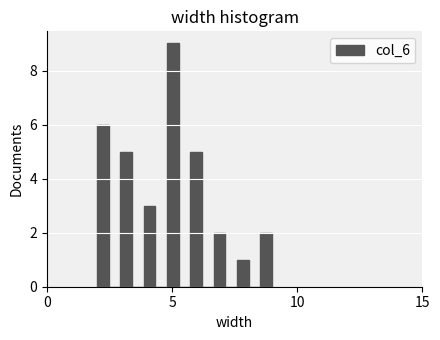

Around what value on the x-axis is the tallest bar? Give the approximate position of its centre, as read against the axis.

5.0